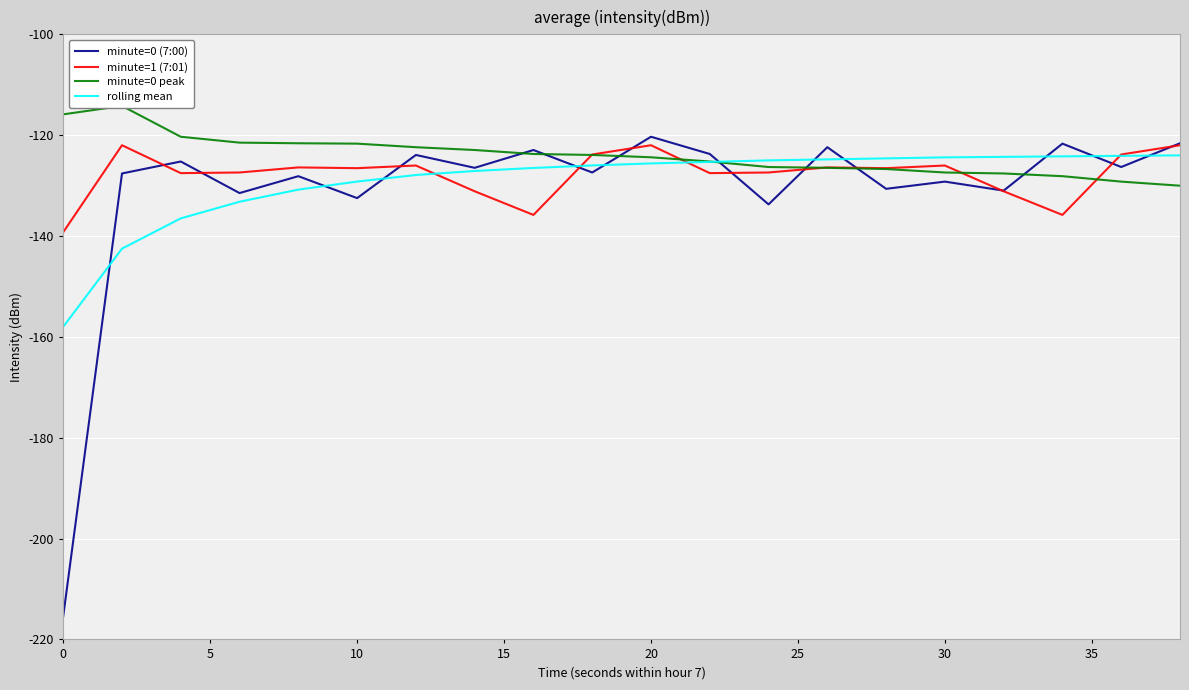

What is the highest value of the rolling mean series?

-124.0